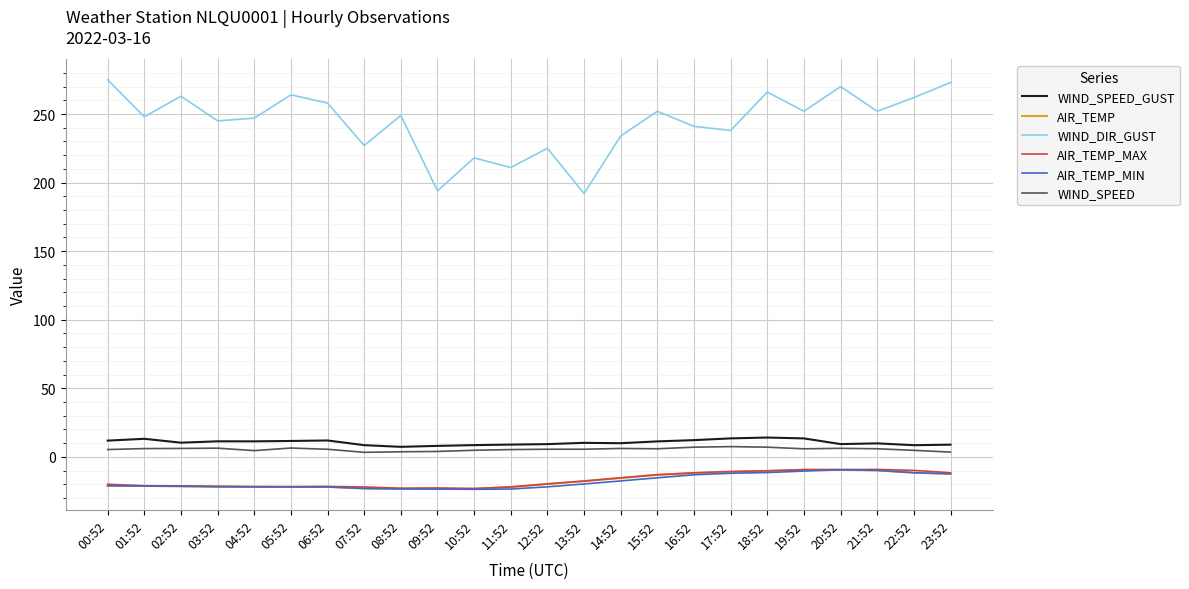

Between 12:52 and 15:52, which series saw the biggest shift?

WIND_DIR_GUST